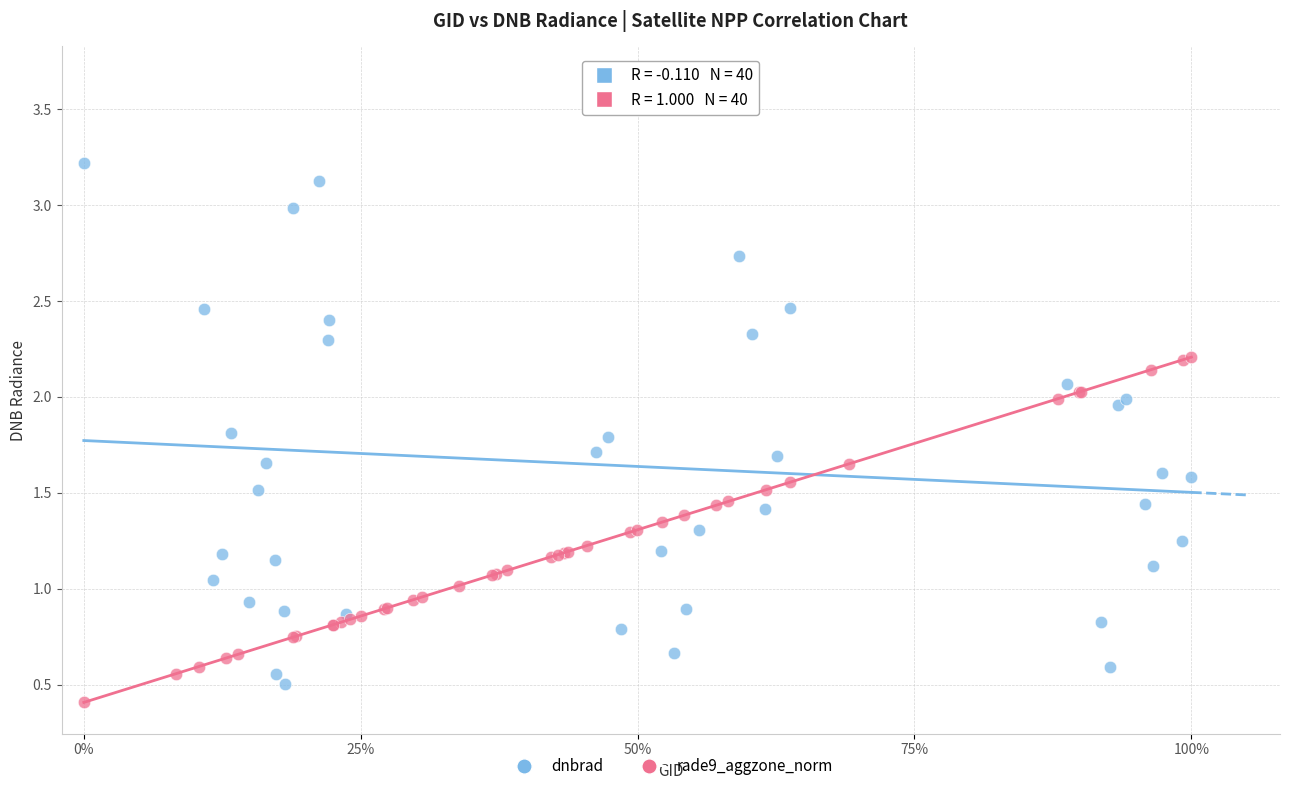

Which series contains the highest Y value?

dnbrad